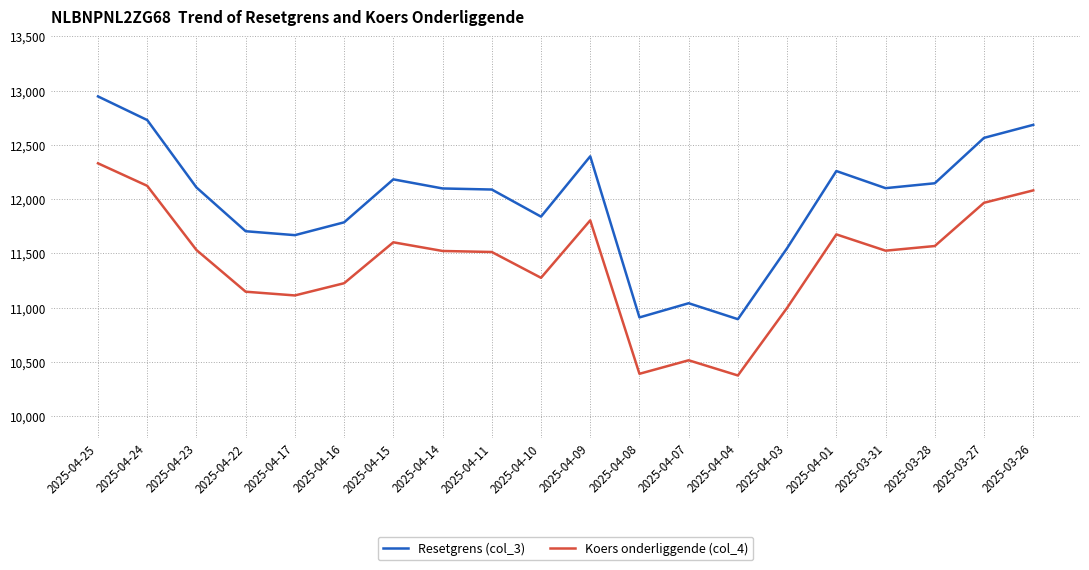

Rank the series by their average value, from highest to lowest.

Resetgrens (col_3), Koers onderliggende (col_4)